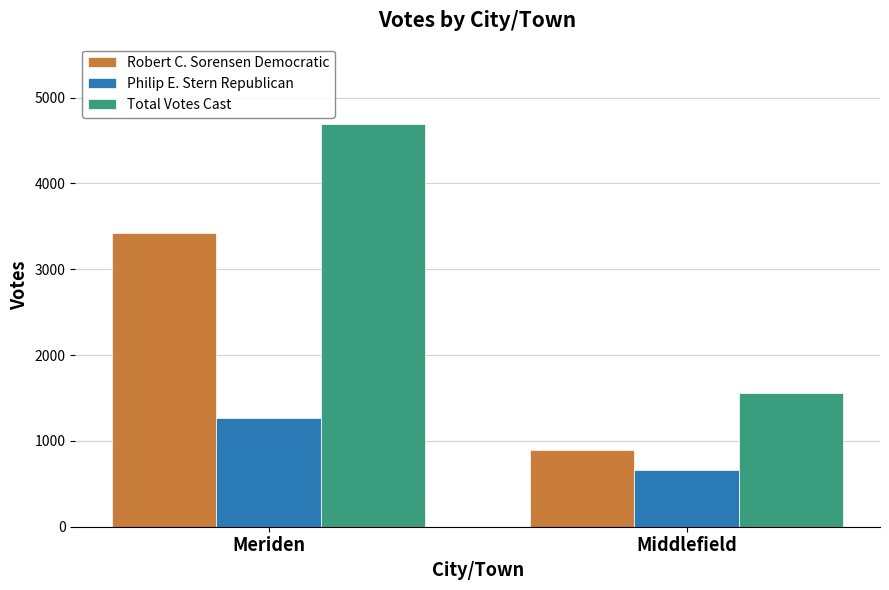

Which series has the widest spread of values?

Total Votes Cast